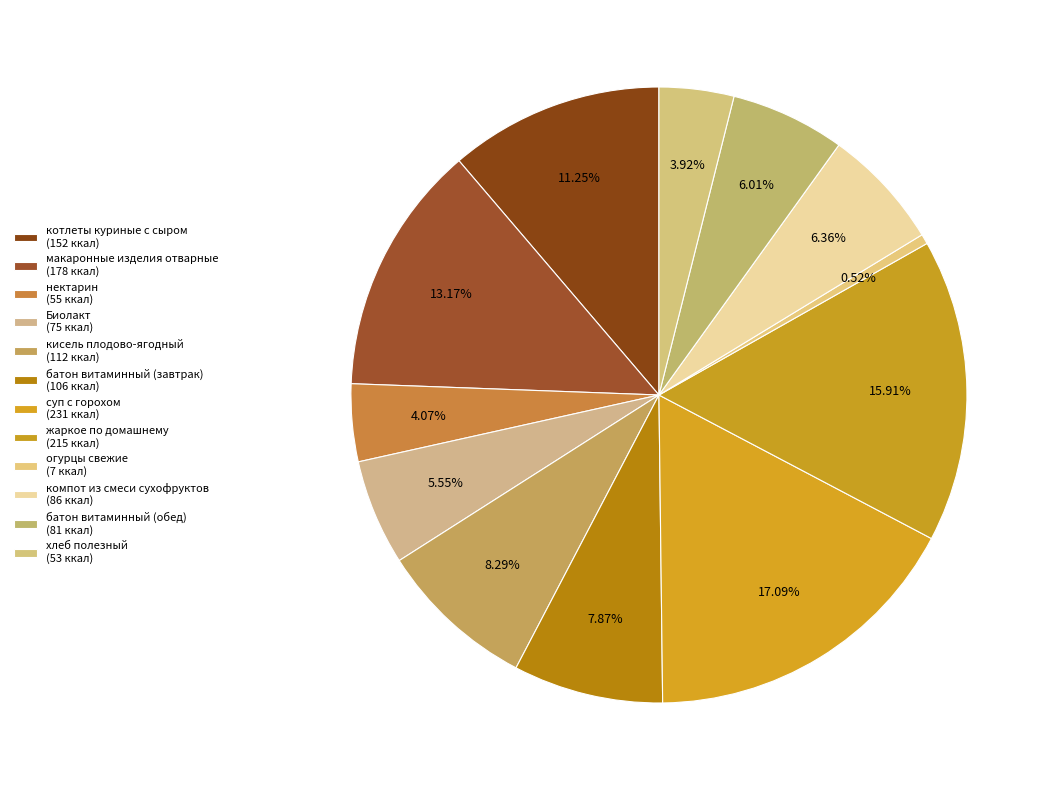

To the nearest percent, what percentage of the pie is макаронные изделия отварные?

13%